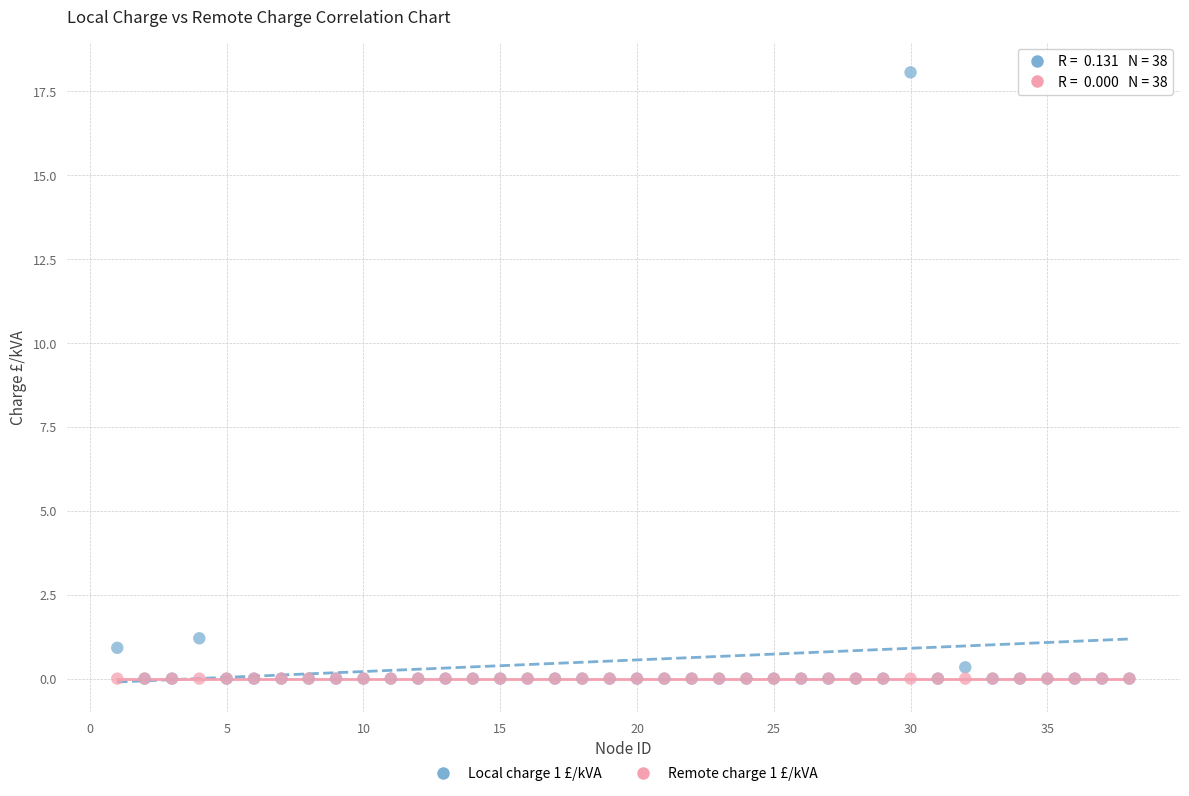

Across all series, what Y value is closest to 9?

1.2